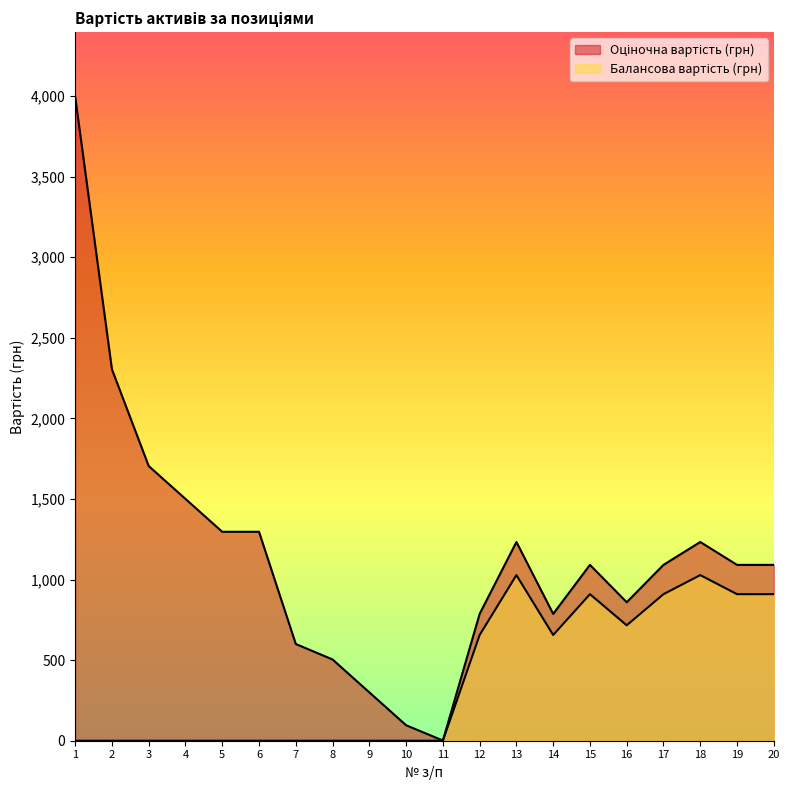

Where does the Оціночна вартість (грн) series first go above 1090?

1